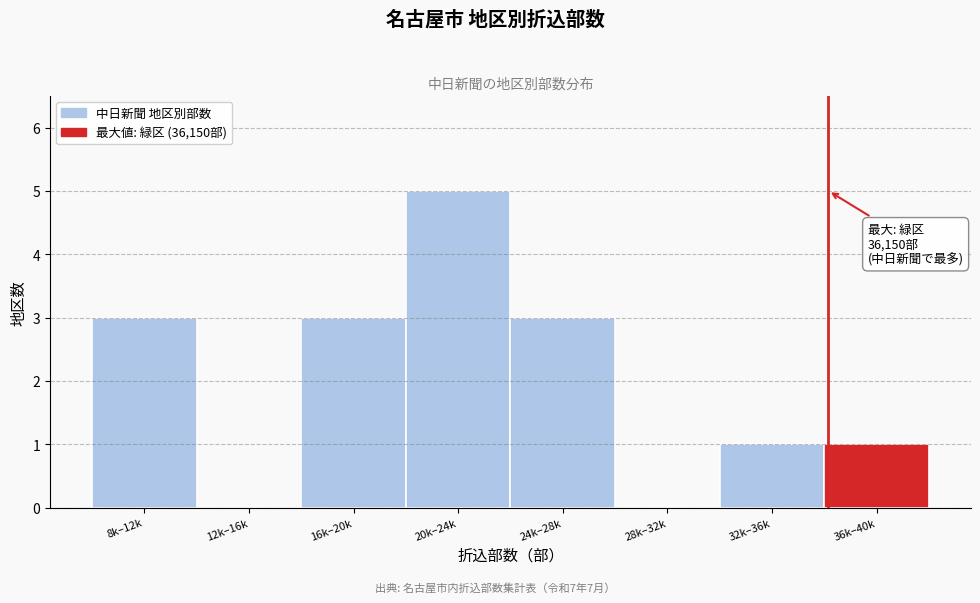

Reading right to left, what are all the values shown in this chart?

36k–40k=1	32k–36k=1	28k–32k=0	24k–28k=3	20k–24k=5	16k–20k=3	12k–16k=0	8k–12k=3